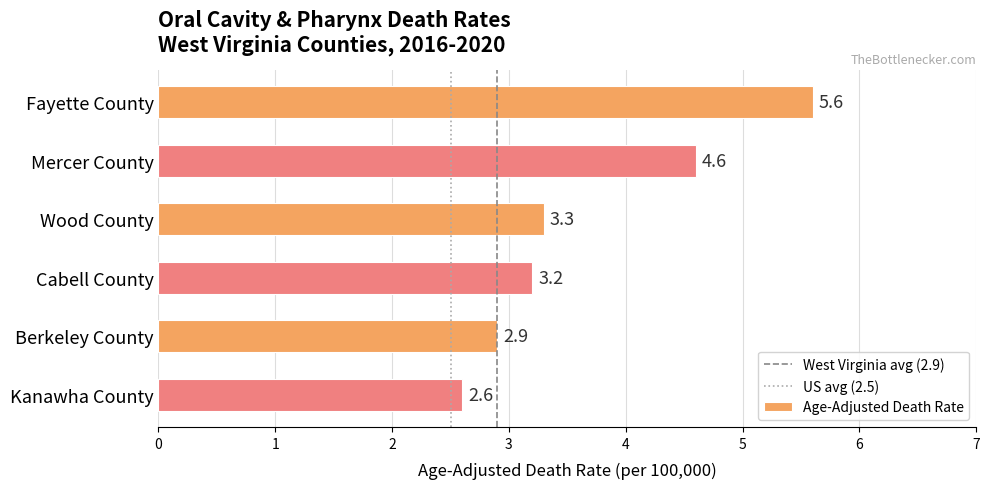

What is the average value?

3.7